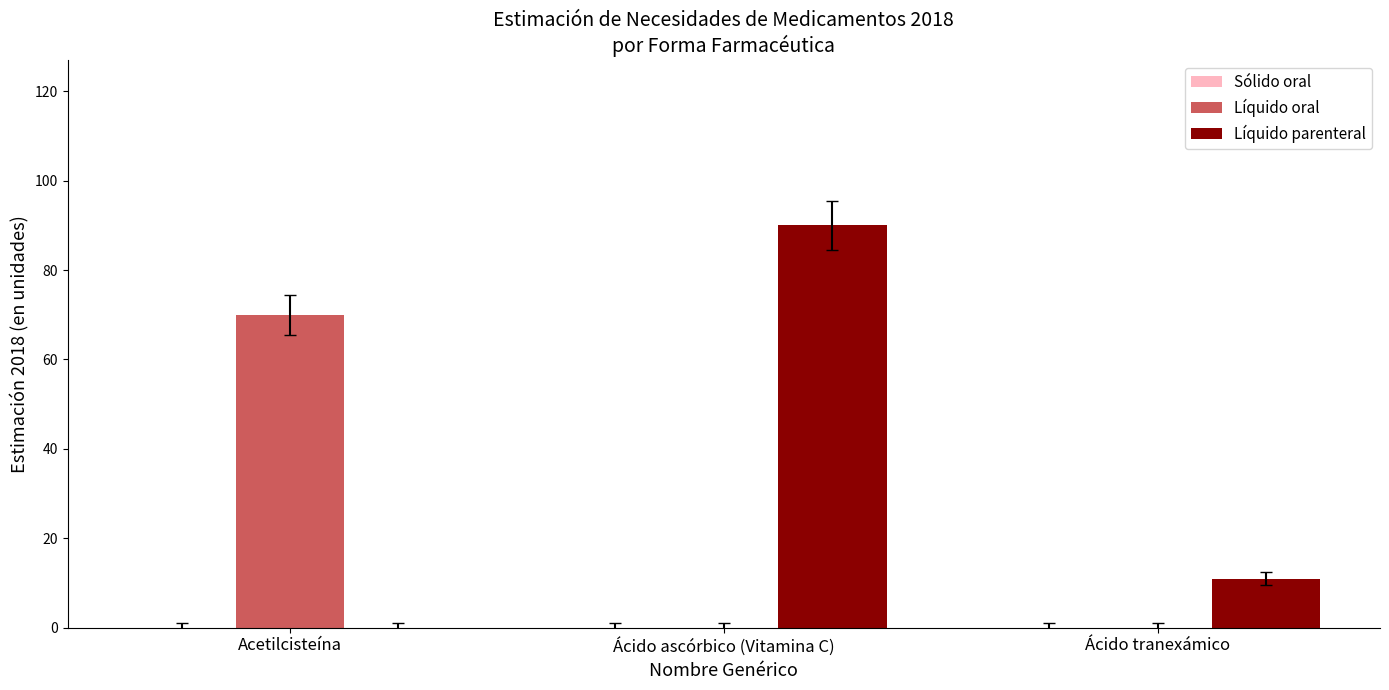

What is the sum of the Líquido parenteral values at Ácido ascórbico (Vitamina C) and Acetilcisteína?

90